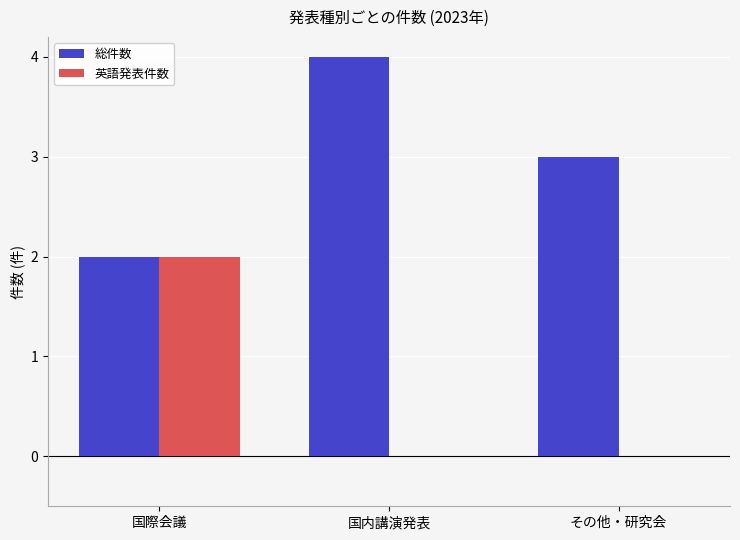

Count the 総件数 values in the range 2 to 4.

3